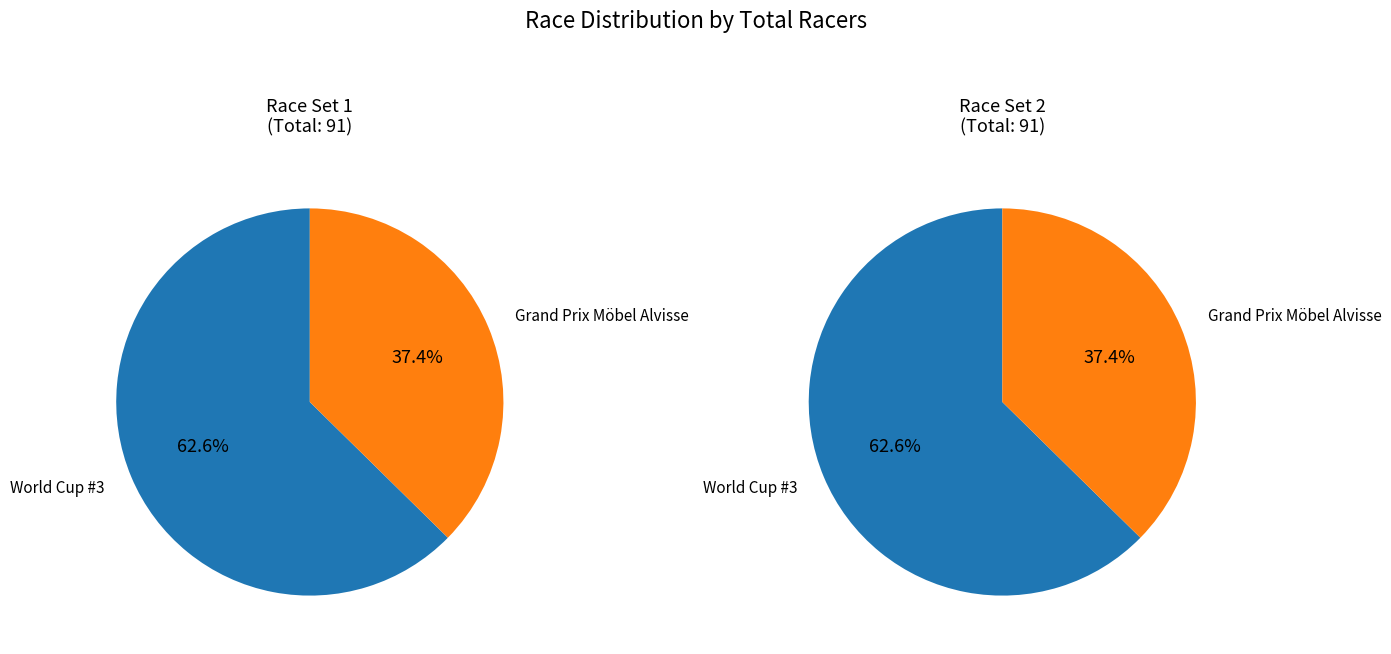

To the nearest percent, what is the difference between the World Cup #3 and Grand Prix Möbel Alvisse slice percentages?

25%